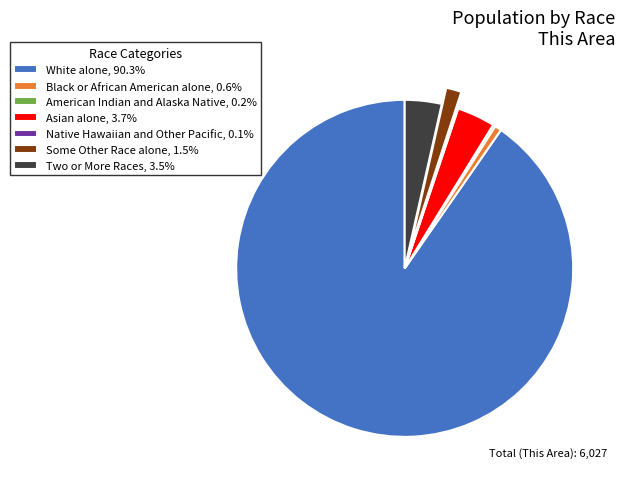

Is there a majority slice in this chart?

Yes